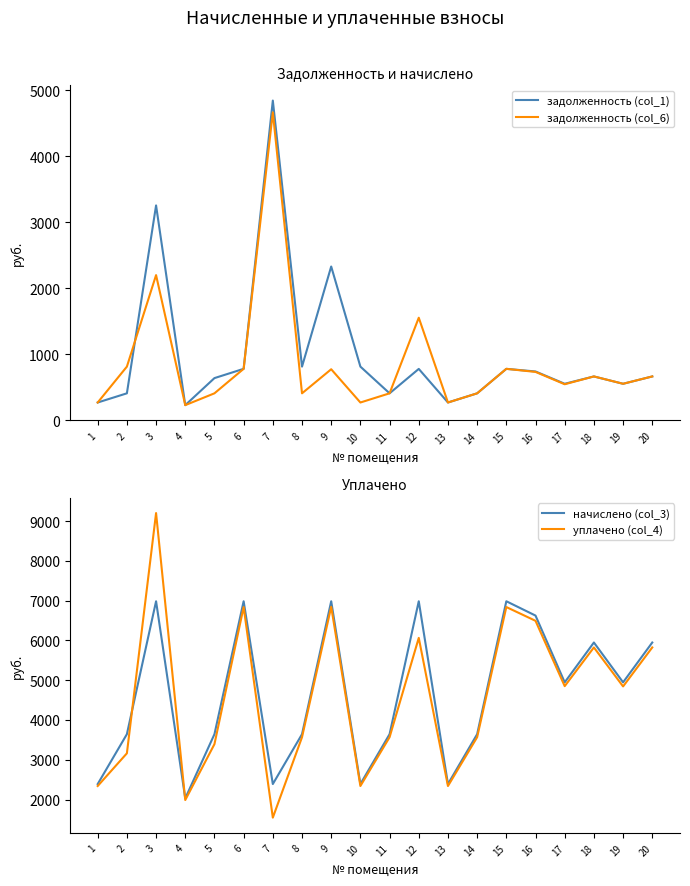

Reading left to right, list all the values displayed in this chart.

задолженность (col_1): 1=265.6	2=404.8	3=3253.5	4=225.6	5=635.5	6=776.0	7=4843.4	8=809.6	9=2327.4	10=810.0	11=404.8	12=775.0	13=265.6	14=404.6	15=776.0	16=736.0	17=549.6	18=660.8	19=549.6	20=660.8
задолженность (col_6): 1=265.6	2=809.6	3=2197.1	4=225.6	5=404.8	6=776.0	7=4665.2	8=404.8	9=769.9	10=265.6	11=404.8	12=1551.0	13=265.6	14=404.8	15=776.0	16=729.5	17=542.4	18=660.8	19=549.6	20=660.8
начислено (col_3): 1=2390.4	2=3643.2	3=6984.0	4=2030.4	5=3643.2	6=6984.0	7=2390.4	8=3643.2	9=6984.0	10=2390.4	11=3643.2	12=6984.0	13=2390.4	14=3643.2	15=6984.0	16=6624.0	17=4946.4	18=5947.2	19=4946.4	20=5947.2
уплачено (col_4): 1=2340.6	2=3162.5	3=9200.4	4=1988.1	5=3393.2	6=6838.5	7=1545.9	8=3567.3	9=6844.4	10=2340.6	11=3567.3	12=6063.5	13=2340.6	14=3567.3	15=6838.5	16=6492.5	17=4850.6	18=5823.3	19=4843.4	20=5823.3